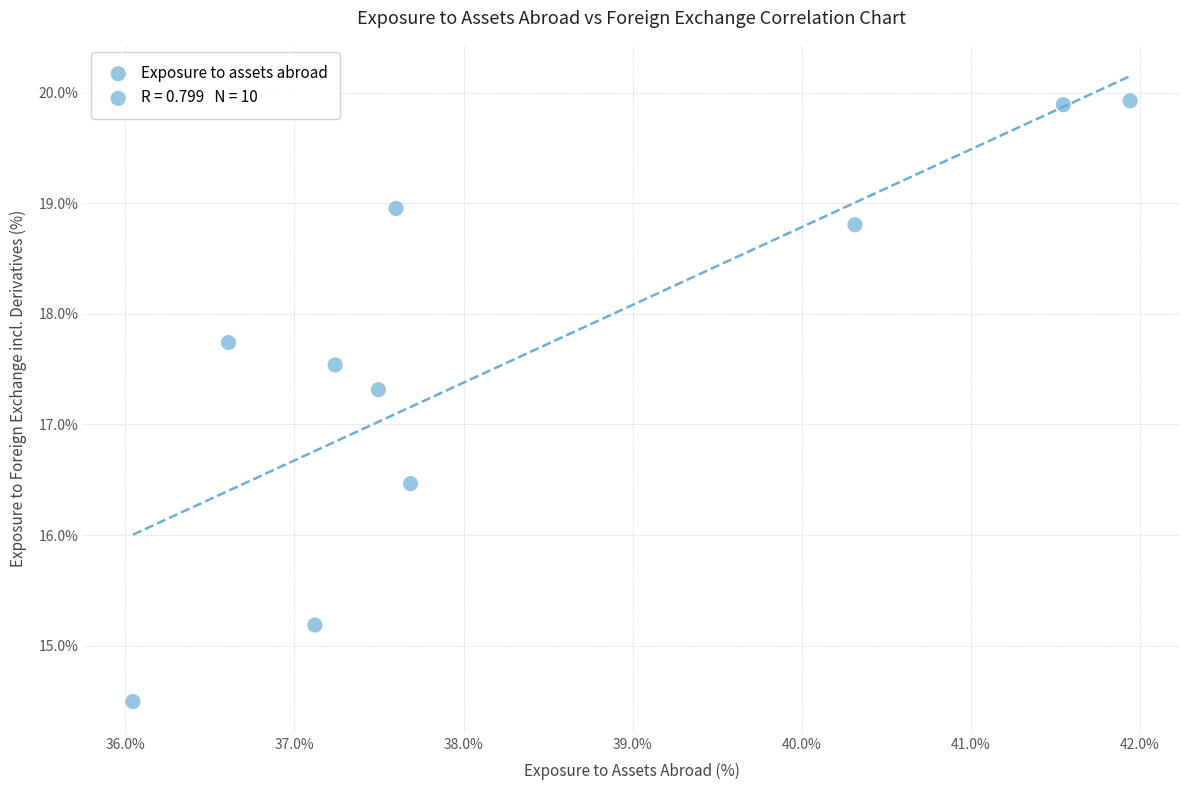

What Y value in the scatter plot is closest to 17?

17.3